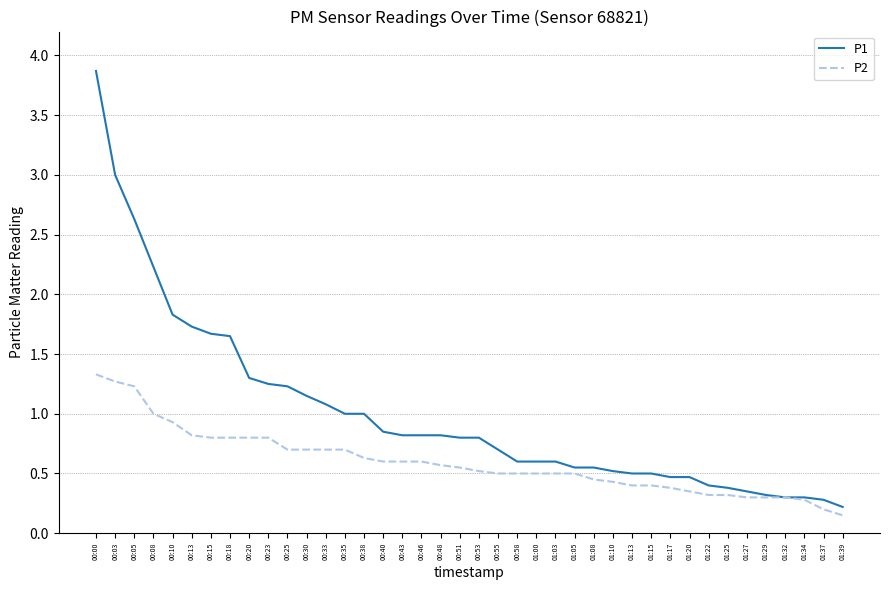

At which label does P1 reach its minimum?

01:39